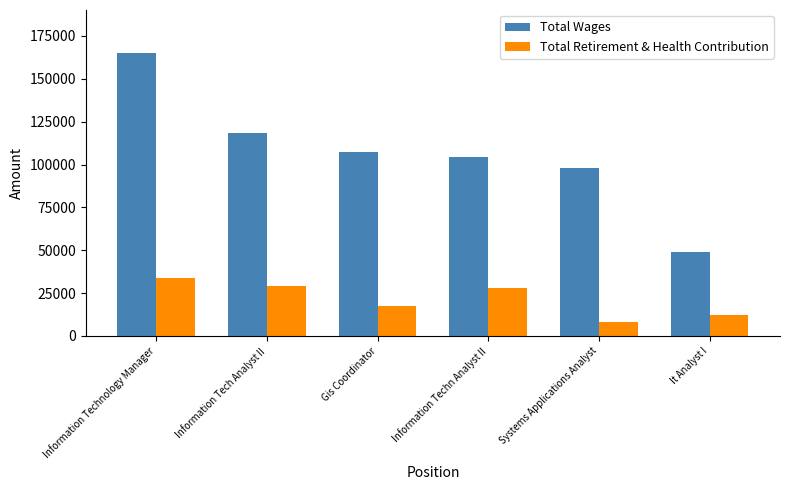

What is the smallest value displayed?

8275